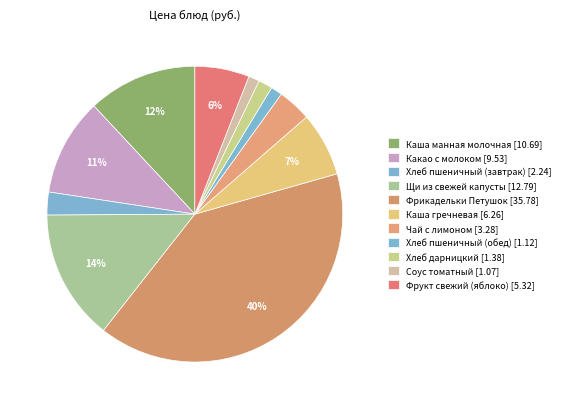

Is Каша манная молочная the majority of the pie?

No